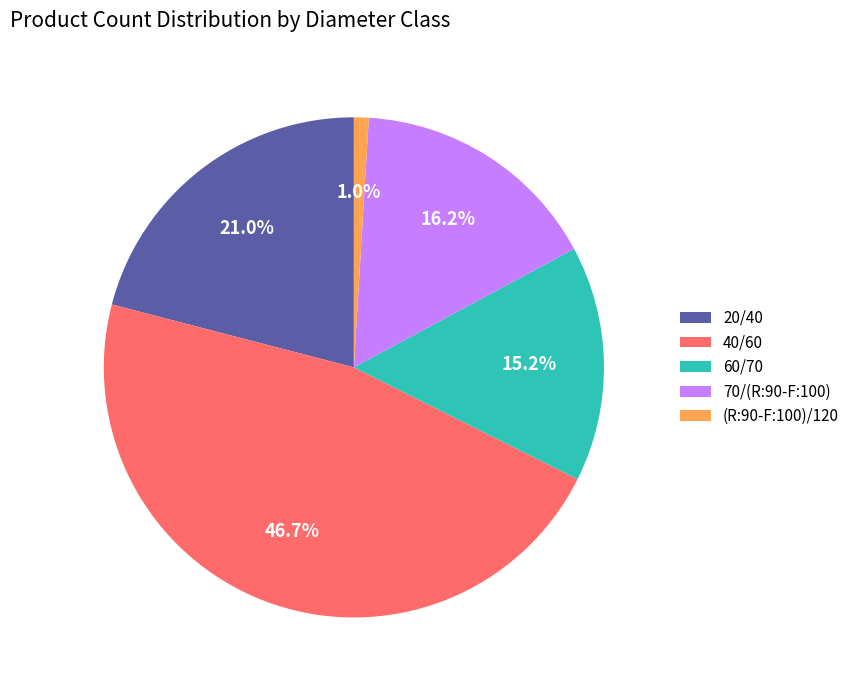

Count the number of slices in the pie.

5